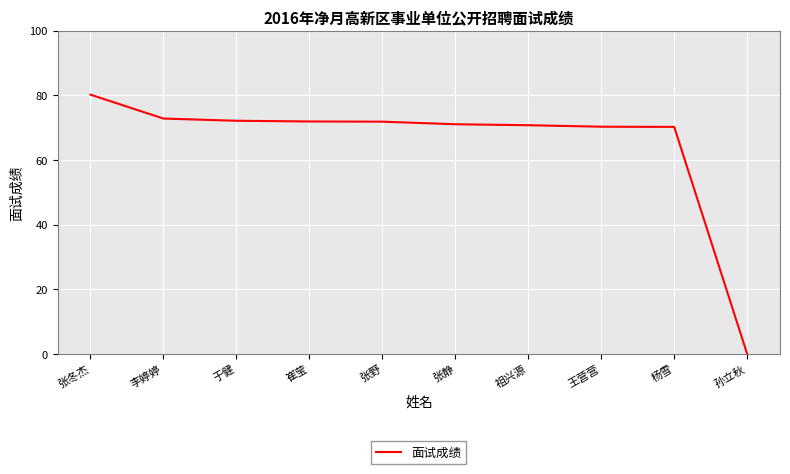

What position from the right is 于健?

8